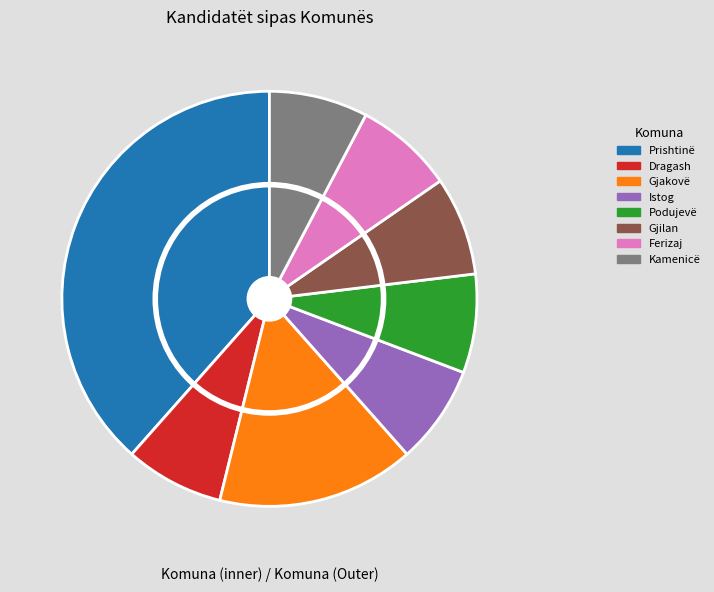

What percentage is the Dragash slice, to the nearest percent?

8%